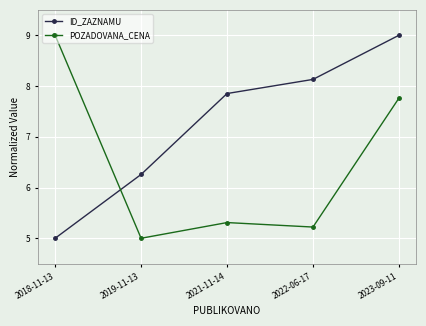

What is the maximum value shown in the chart?

9.0